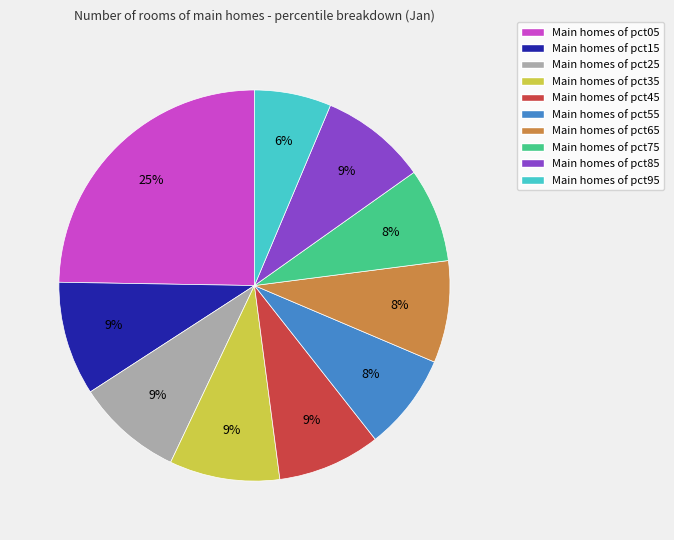

Is the sum of Main homes of pct35 and Main homes of pct25 greater than half?

No